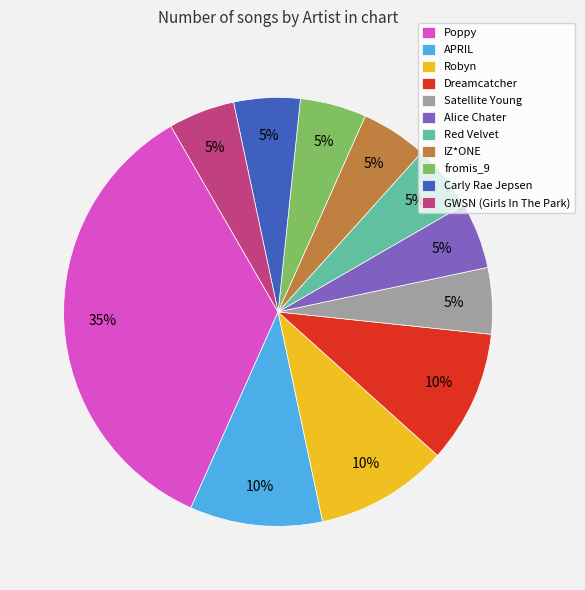

What is the largest slice in the pie chart?

Poppy